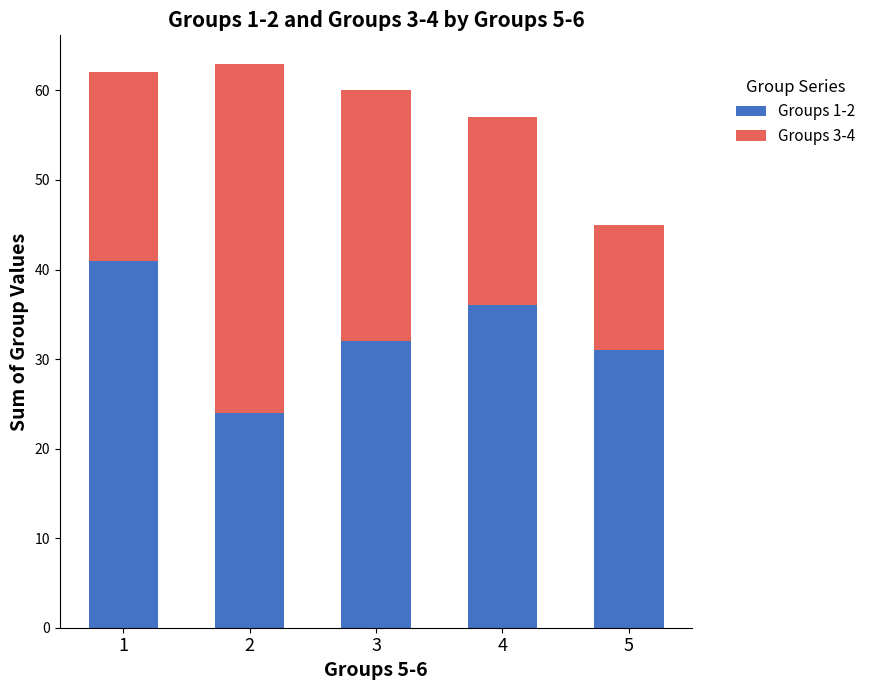

What is the difference between the maximum and second lowest values in the Groups 1-2 series?

10